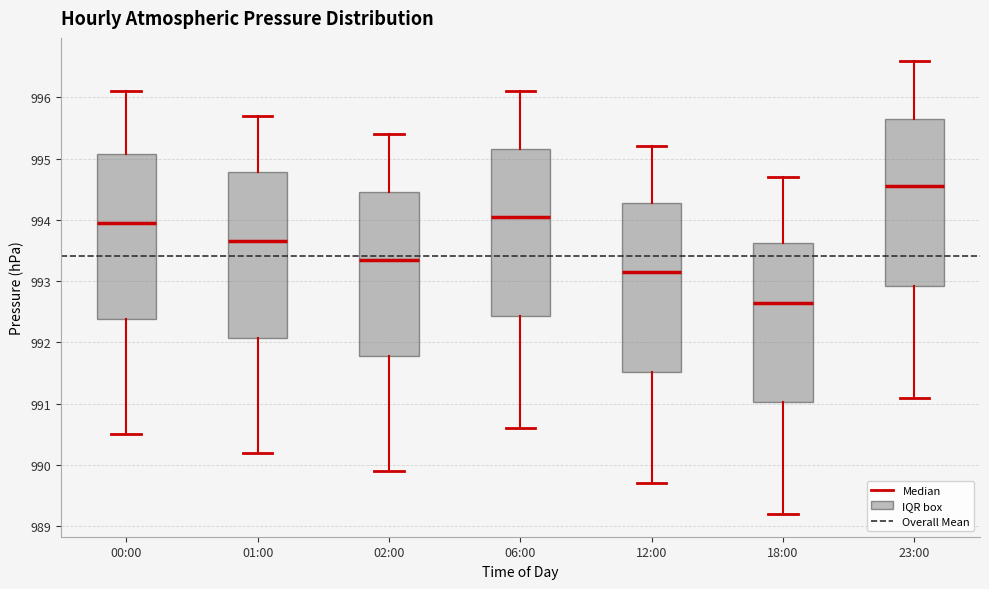

Reading left to right, read every box against the y-axis: the position of its median line, the range the box covers, and the ends of its whiskers. The values are not printed on the chart, so give them approximately, as read against the axis.

00:00: median 994.0, box 992.4 to 995.1, whiskers 990.5 to 996.1
01:00: median 993.7, box 992.1 to 994.8, whiskers 990.2 to 995.7
02:00: median 993.4, box 991.8 to 994.5, whiskers 989.9 to 995.4
06:00: median 994.1, box 992.4 to 995.2, whiskers 990.6 to 996.1
12:00: median 993.2, box 991.5 to 994.3, whiskers 989.7 to 995.2
18:00: median 992.7, box 991.0 to 993.6, whiskers 989.2 to 994.7
23:00: median 994.6, box 992.9 to 995.7, whiskers 991.1 to 996.6